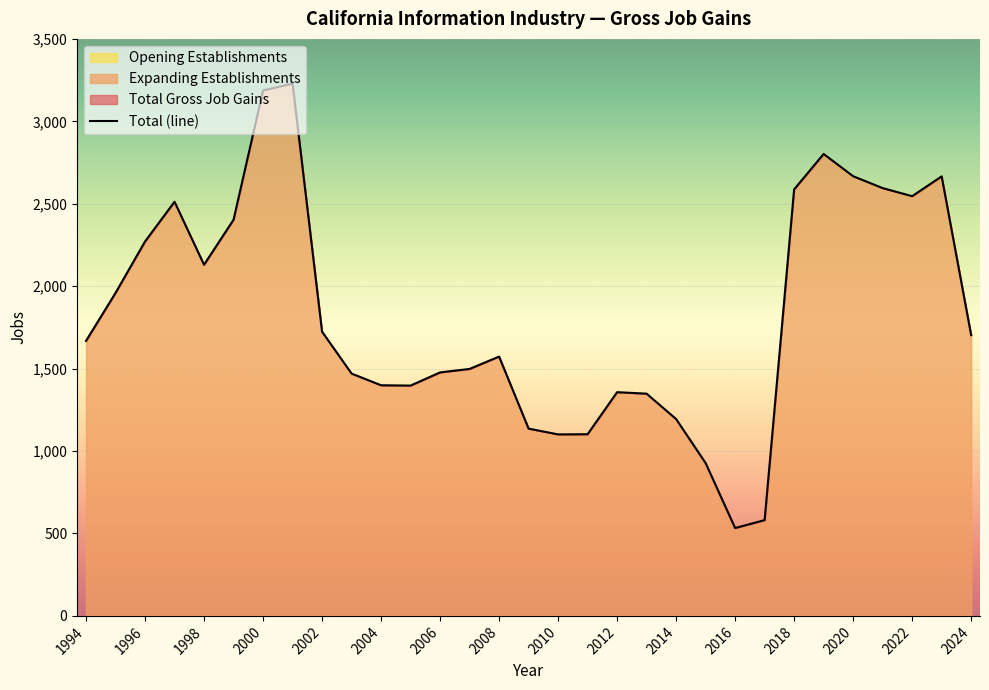

The value of Total Gross Job Gains at 2015 is 927. True or false?

True